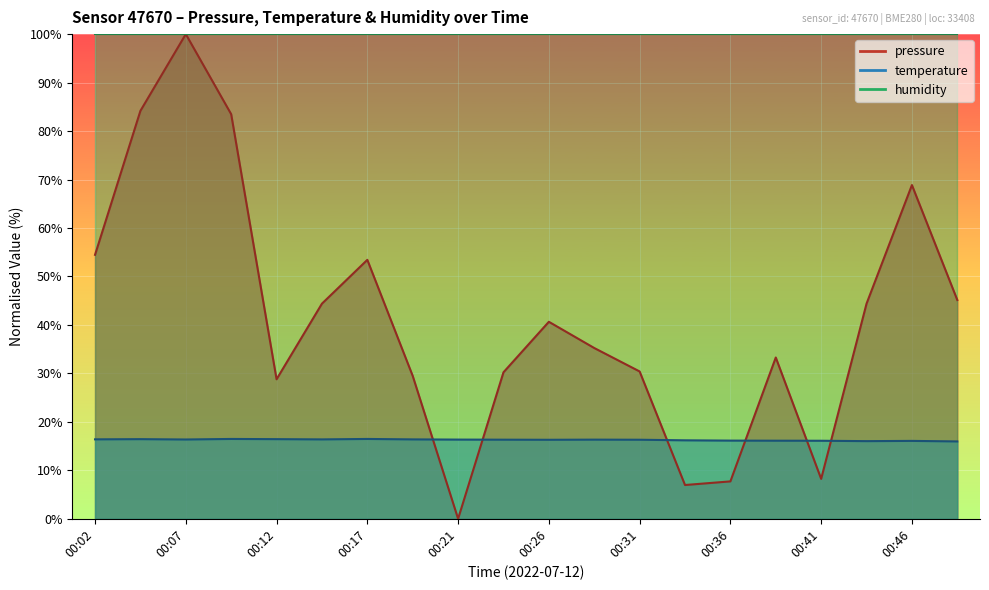

List the series in order of their peak value, lowest first.

temperature, pressure